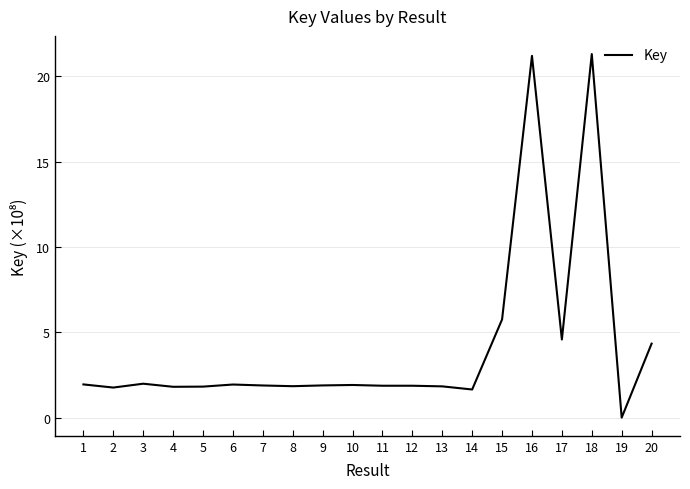

How many lines are shown in the chart?

1